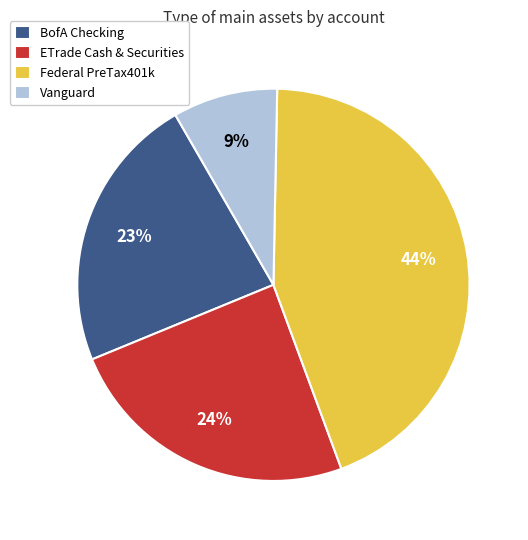

To the nearest percent, what percentage of the pie is ETrade Cash & Securities?

24%